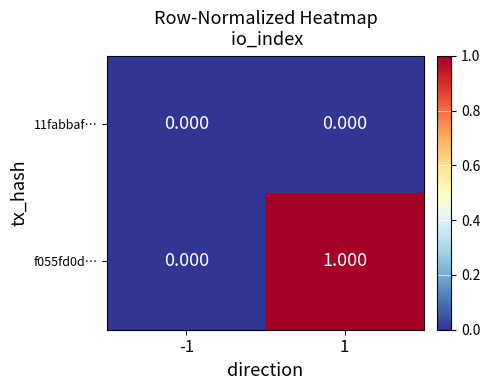

Is the value of 11fabbaf… at -1 greater than the value of f055fd0d… at 1?

No